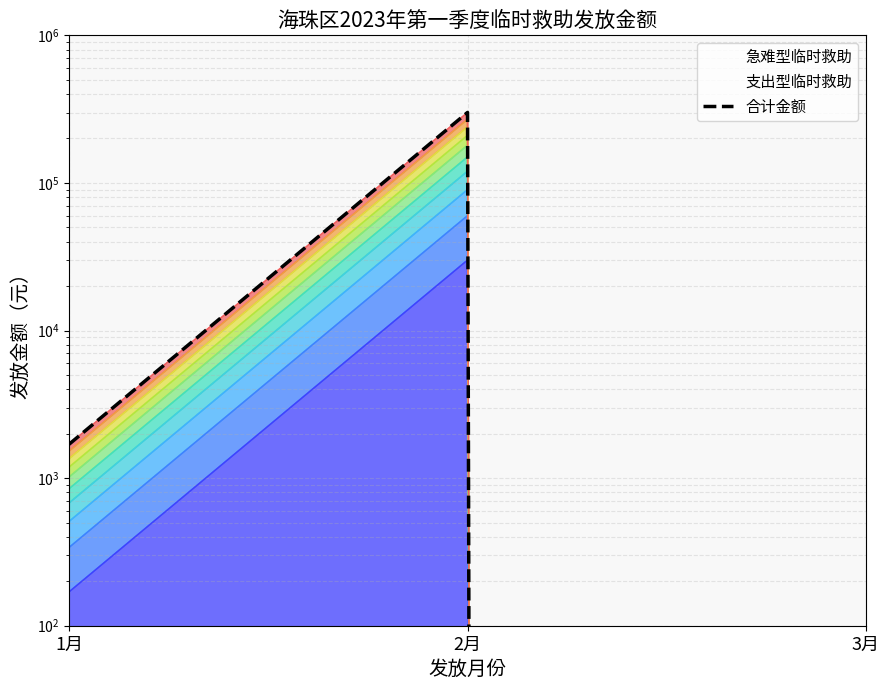

Reading left to right, what are all the values shown in this chart?

1696.0	300312.9	0.0